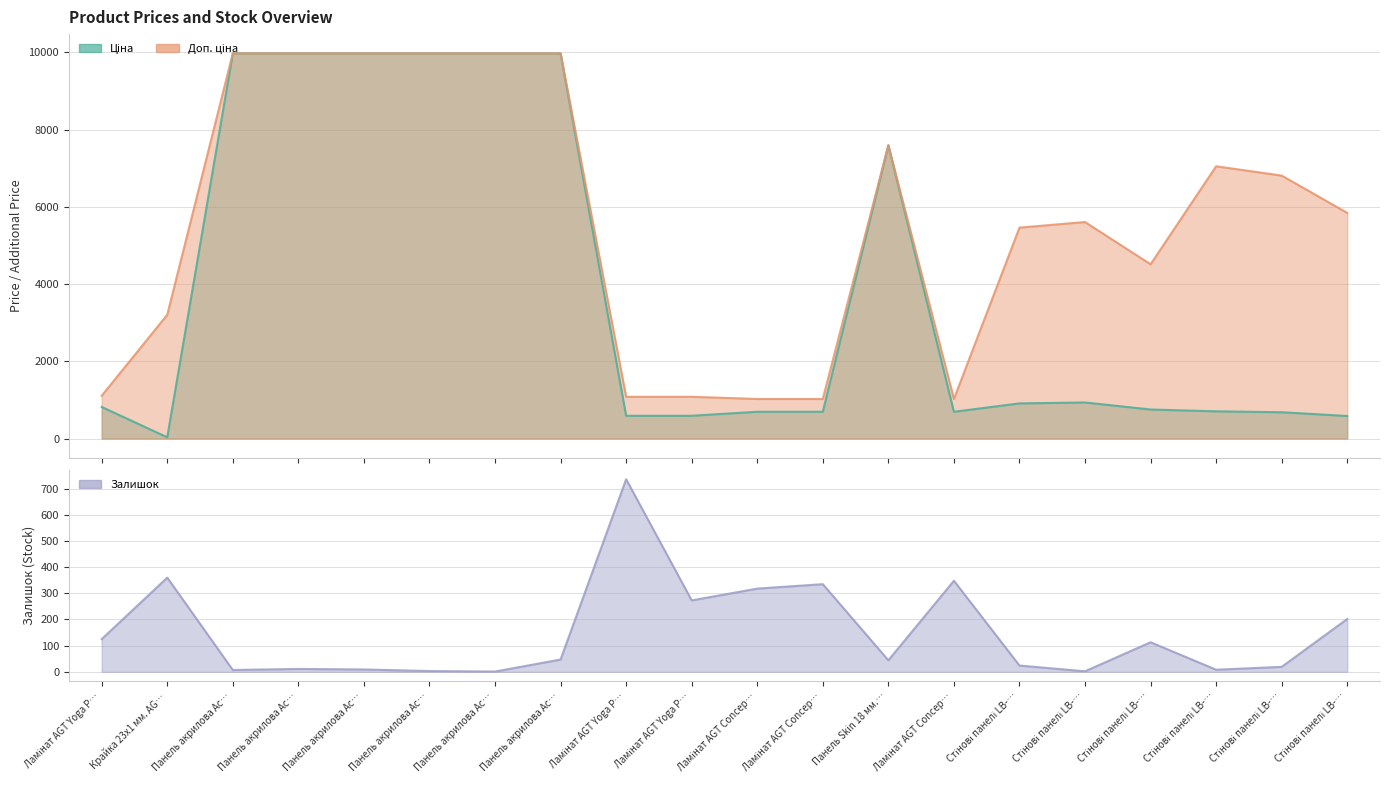

What is the sum of the Залишок values at Панель акрилова Ac… and Стінові панелі LB-…?

124.0